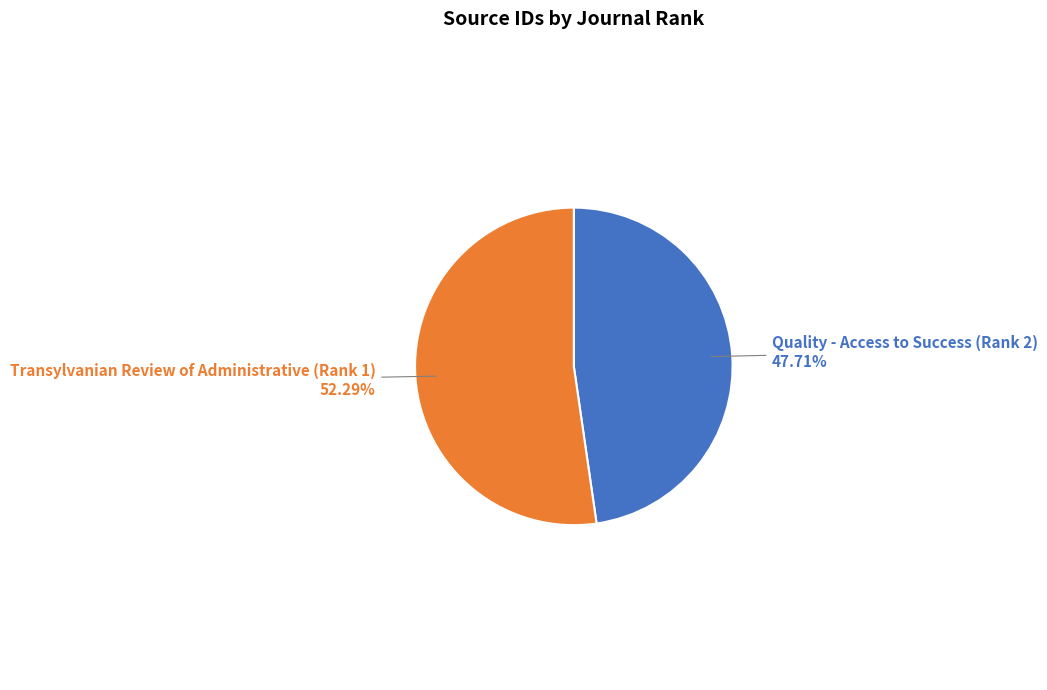

How much of the chart is everything except Quality - Access to Success (Rank 2)?

52.3%